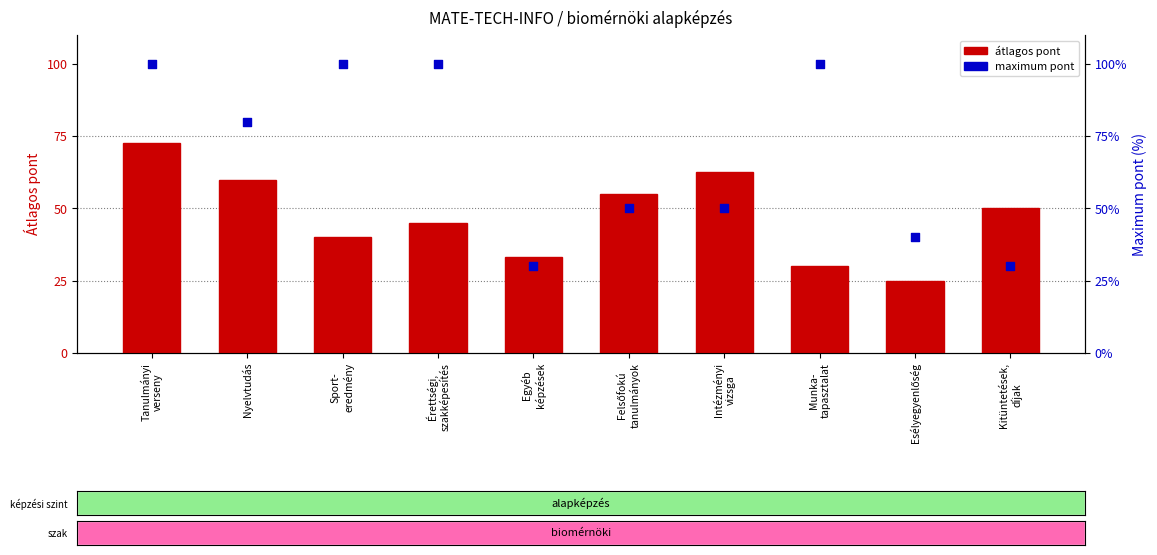

Is the value of átlagos pont at Nyelvtudás greater than the value of maximum pont at Kitüntetések,
díjak?

Yes